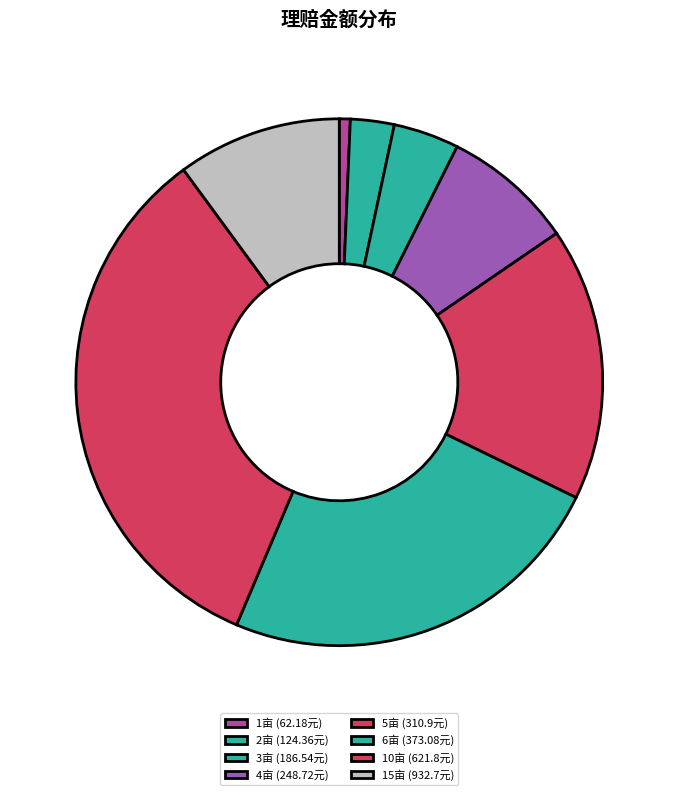

Count the number of slices in the pie.

8